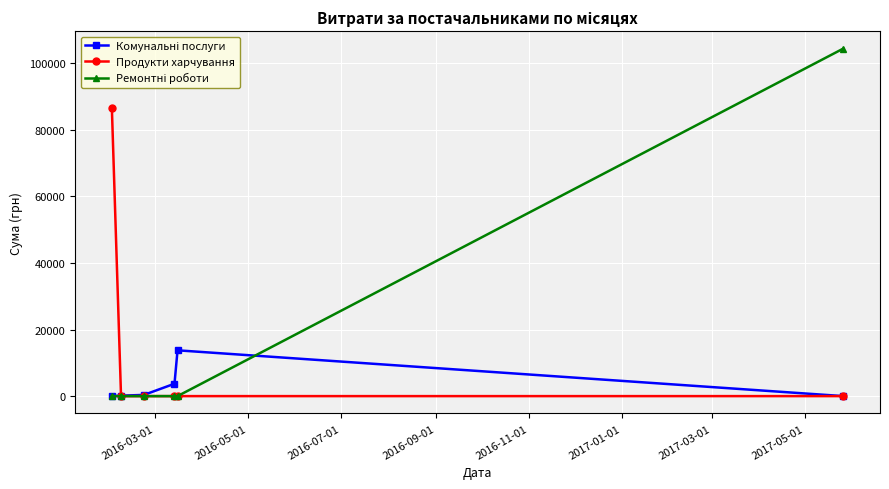

Is this an area chart (filled region under the line)?

No